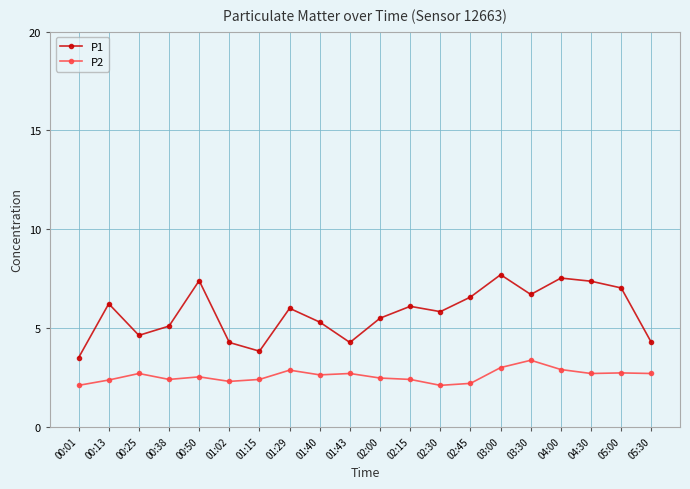

At 01:15, list the series in order from largest to smallest.

P1, P2